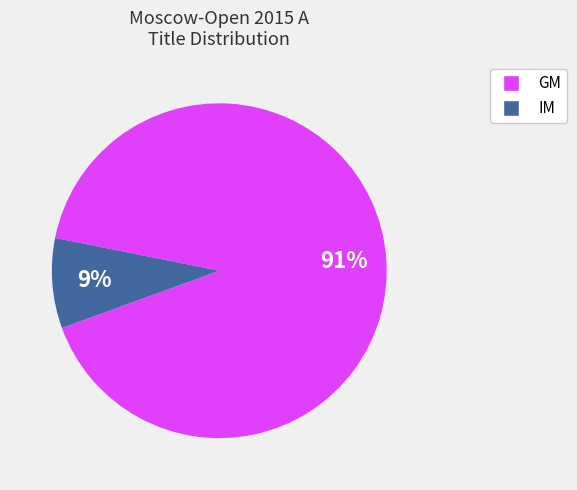

To the nearest percent, what is the average slice percentage?

50%